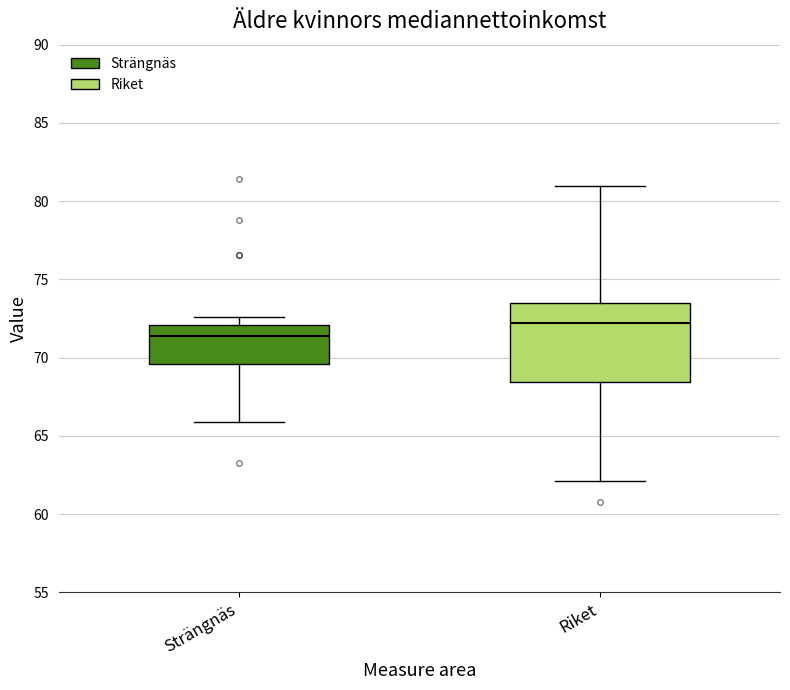

Reading left to right, transcribe this box plot: for each box, give where its median line is, the range the box spans, and where its two whiskers end, as read against the y-axis. The values are not printed on the chart, so give them approximately, as read against the axis.

Strängnäs: median 71.5, box 69.5 to 72.0, whiskers 66.0 to 72.5
Riket: median 72.0, box 68.5 to 73.5, whiskers 62.0 to 81.0